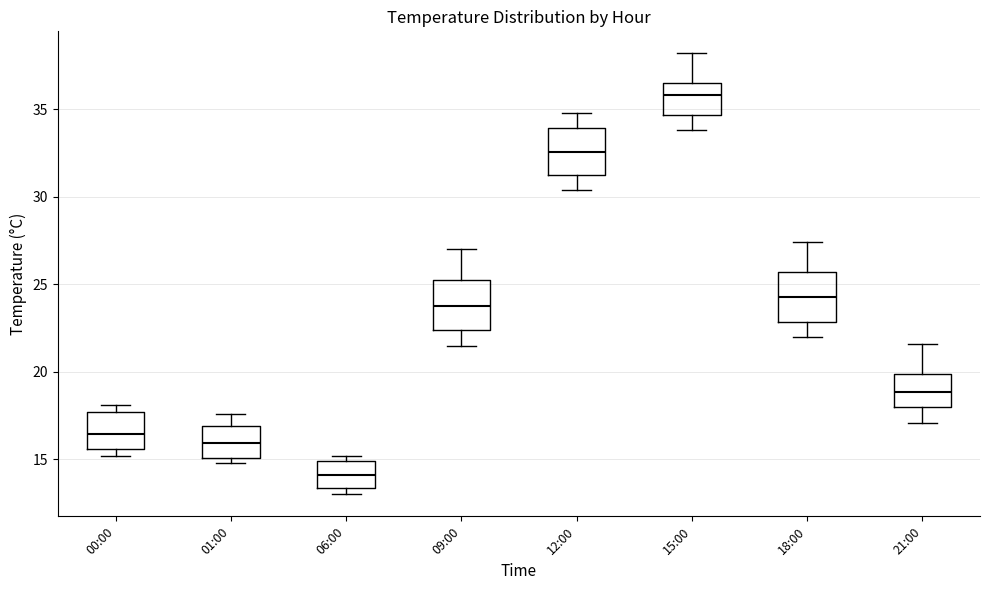

Where is the upper edge of the box for 18:00 on the y-axis? The values are not printed on the chart, so give them approximately, as read against the axis.

25.5